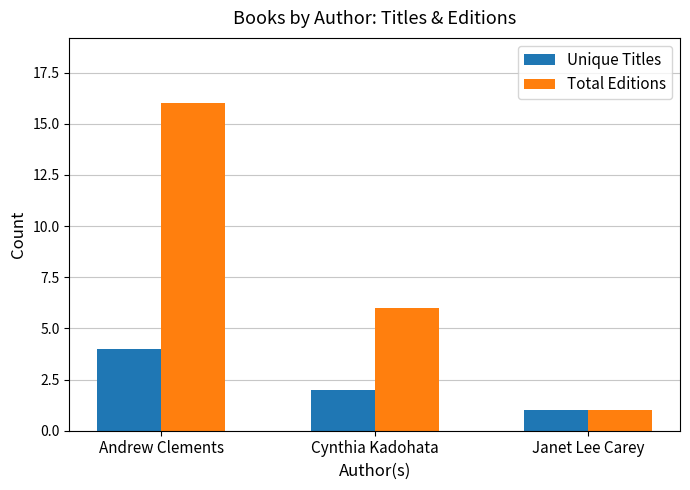

Reading right to left, what are all the values shown in this chart?

Unique Titles: 1	2	4
Total Editions: 1	6	16